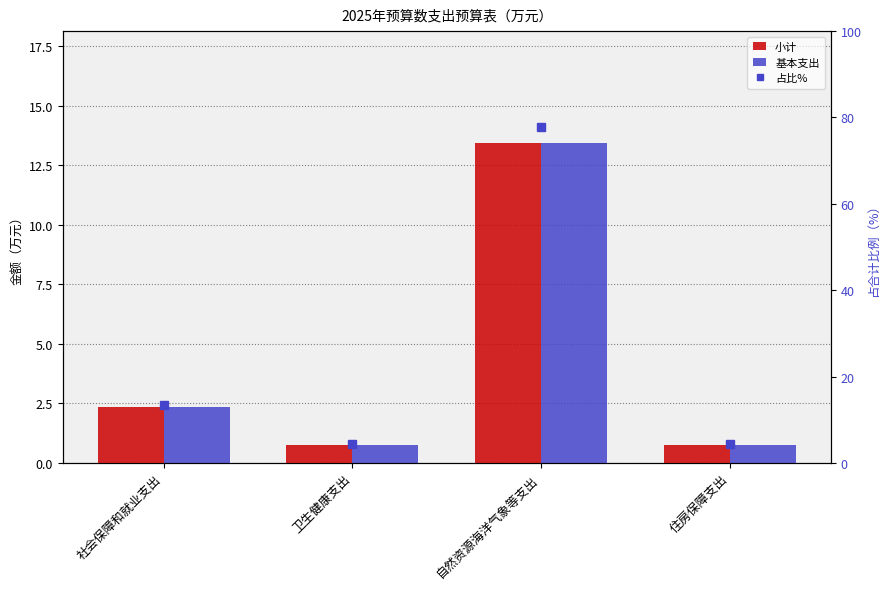

The 小计 series shows 0.8 at 卫生健康支出. True or false?

True